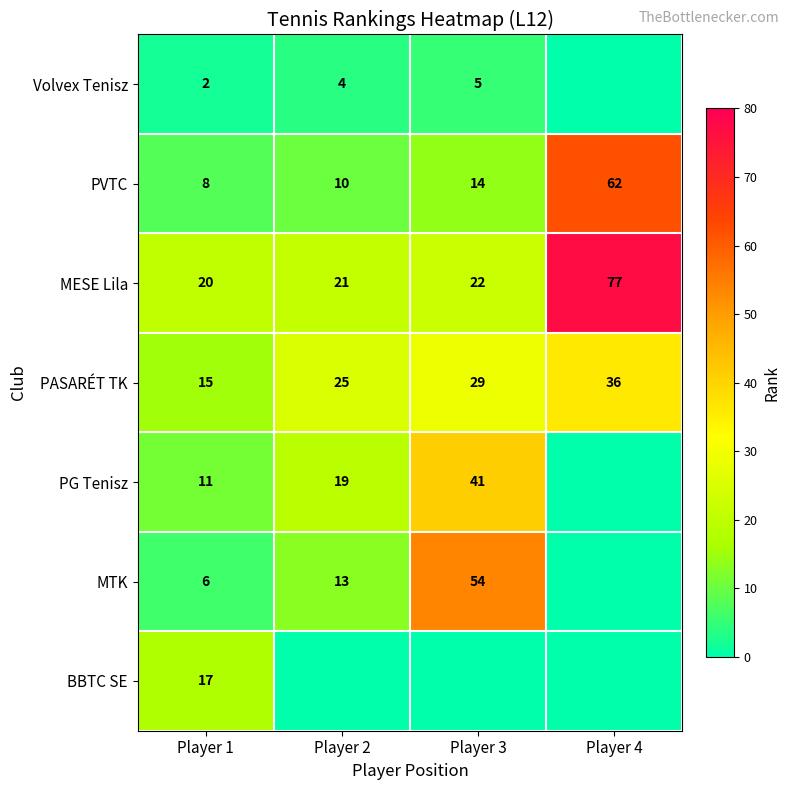

How many values in the MESE Lila series are below 22?

2